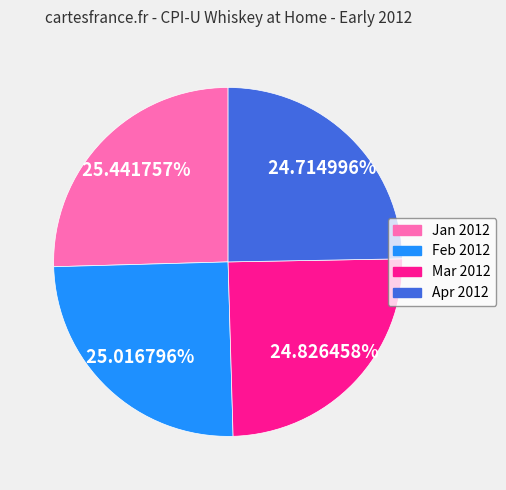

Is there a majority slice in this chart?

No